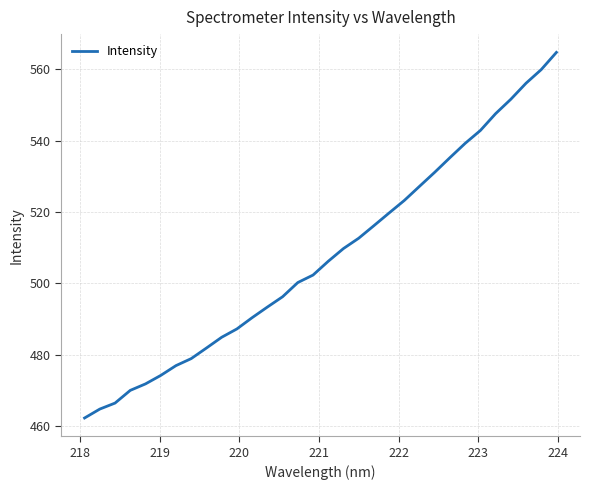

What is the maximum value shown in the chart?

564.7